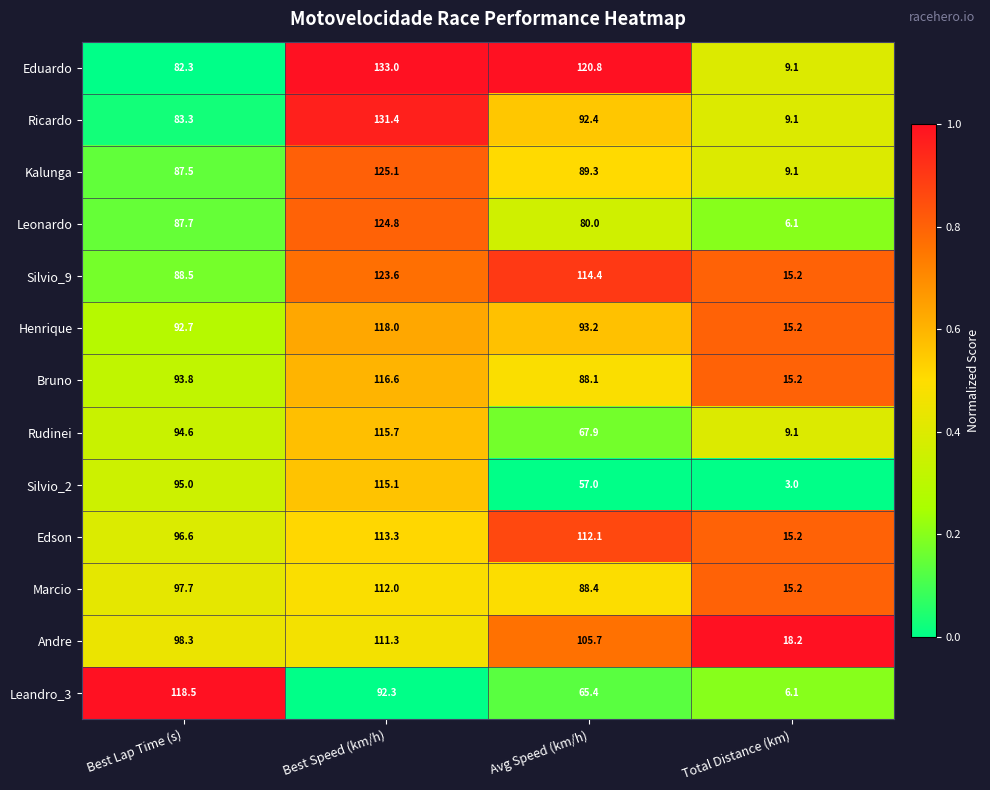

Is it true that Ricardo equals 83.3 at Best Lap Time (s)?

True